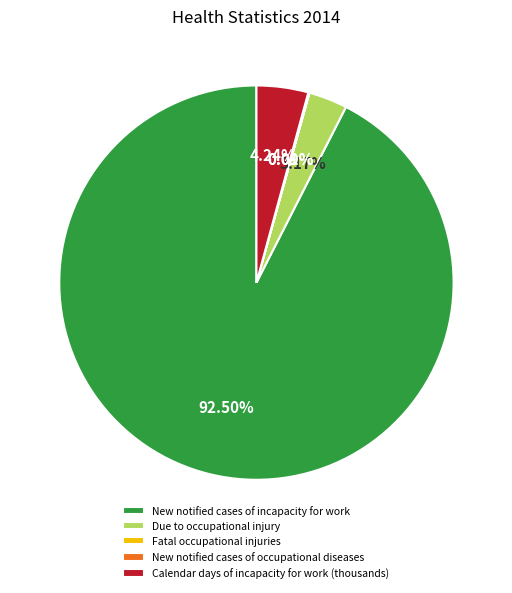

Do Calendar days of incapacity for work (thousands) and Due to occupational injury together represent more than half of the pie?

No